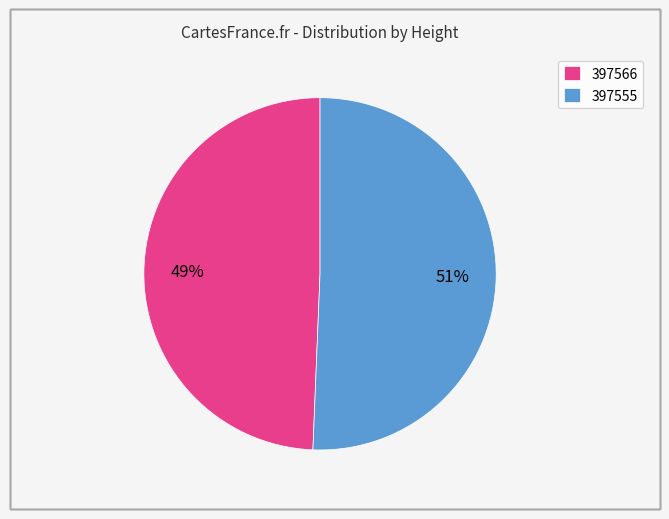

Combined, do 397566 and 397555 account for over 50%?

Yes